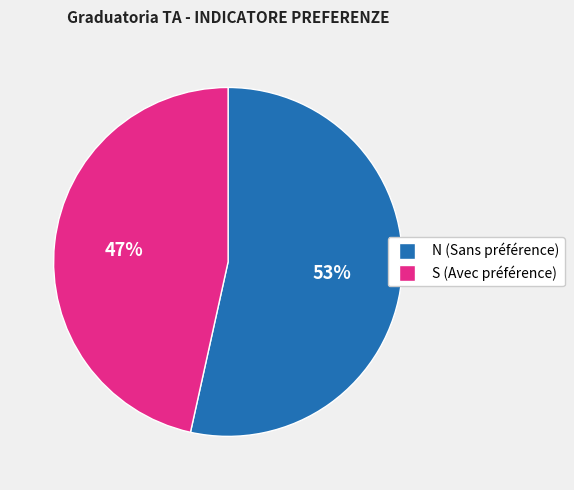

To the nearest percent, what is the combined percentage of S and N?

100%